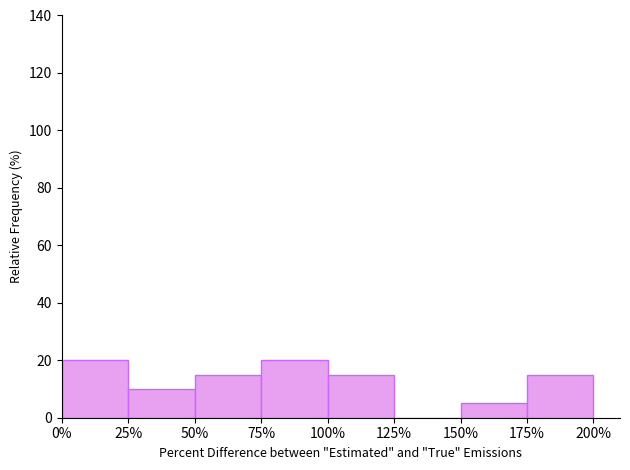

Reading left to right, transcribe this chart: for each bar, give the range it covers on the x-axis and its height. The values are not printed on the chart, so give them approximately, as read against the axis.

0% to 25%: 20
25% to 50%: 10
50% to 75%: 16
75% to 100%: 20
100% to 125%: 16
125% to 150%: 0
150% to 175%: 6
175% to 200%: 16